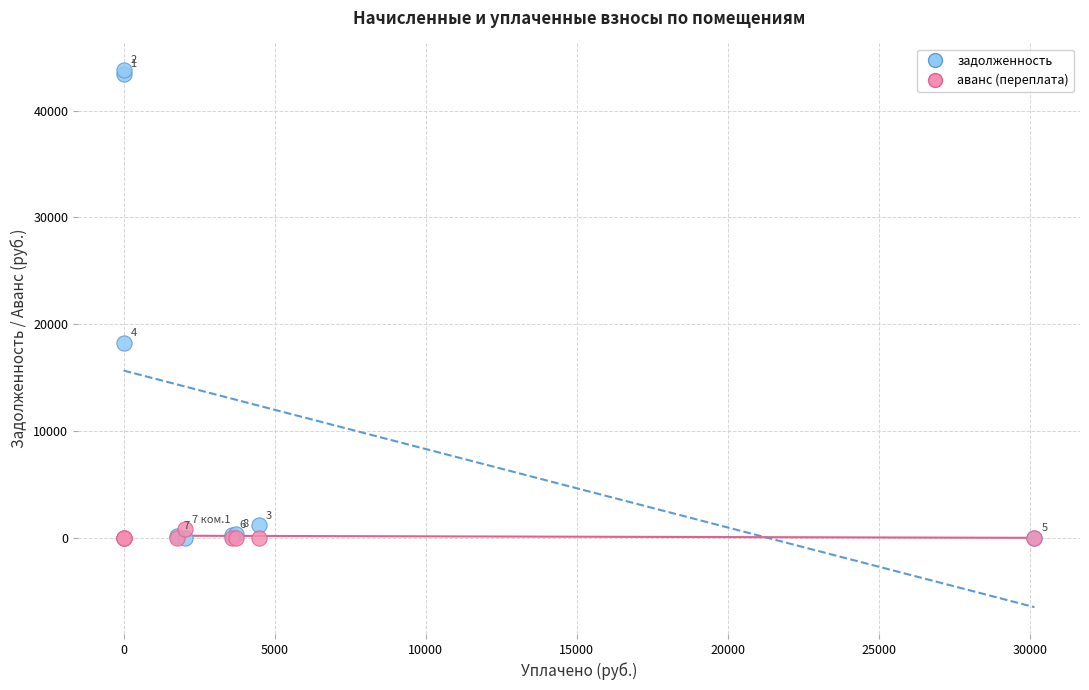

Which series has the widest spread of Y values?

задолженность